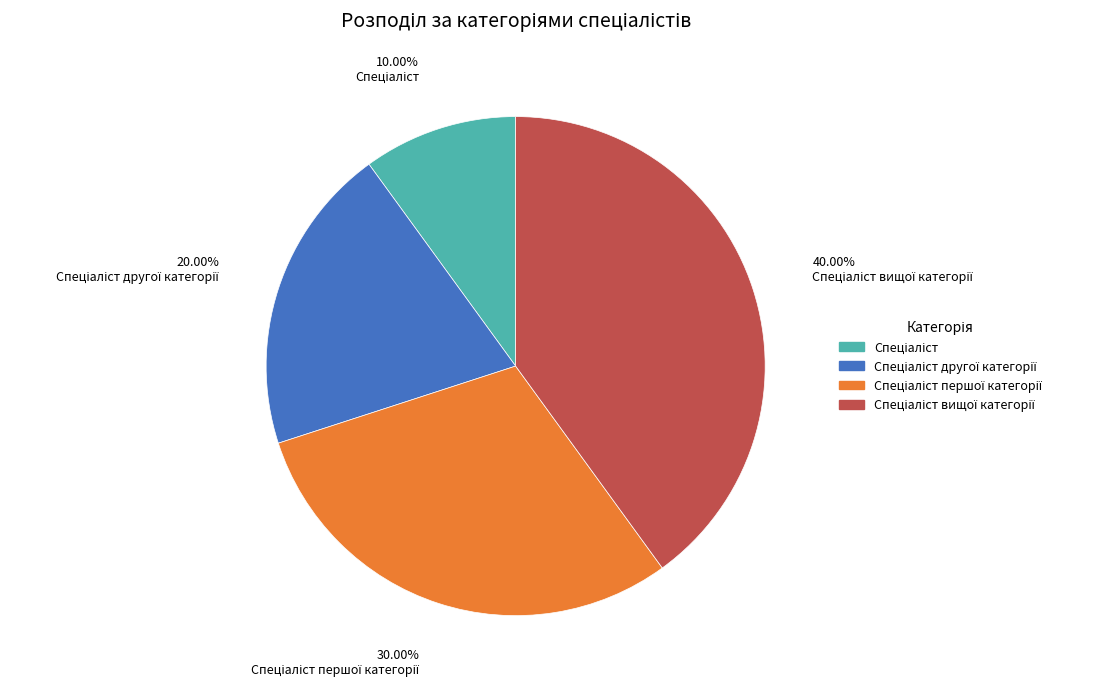

Is there any slice that represents more than half of the pie?

No